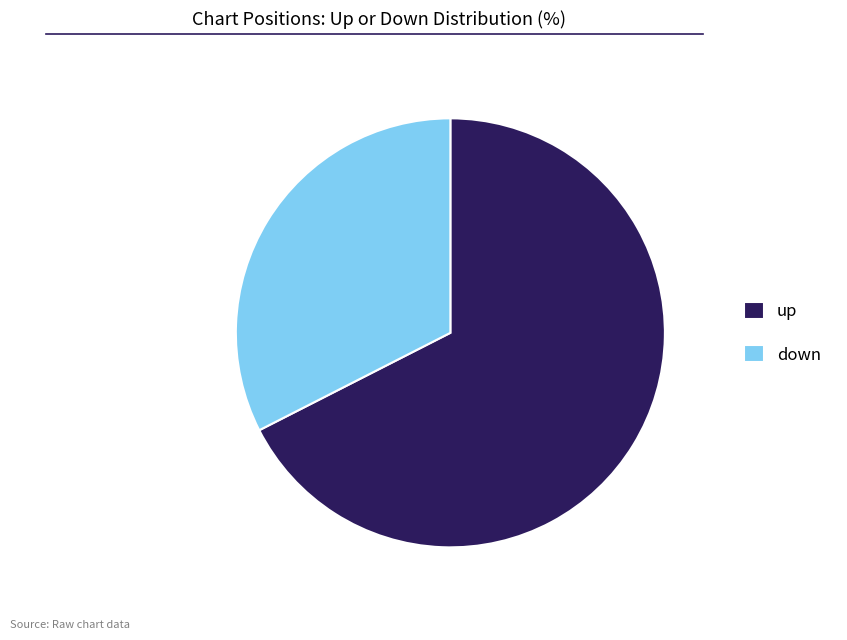

Does any single category account for the majority?

Yes